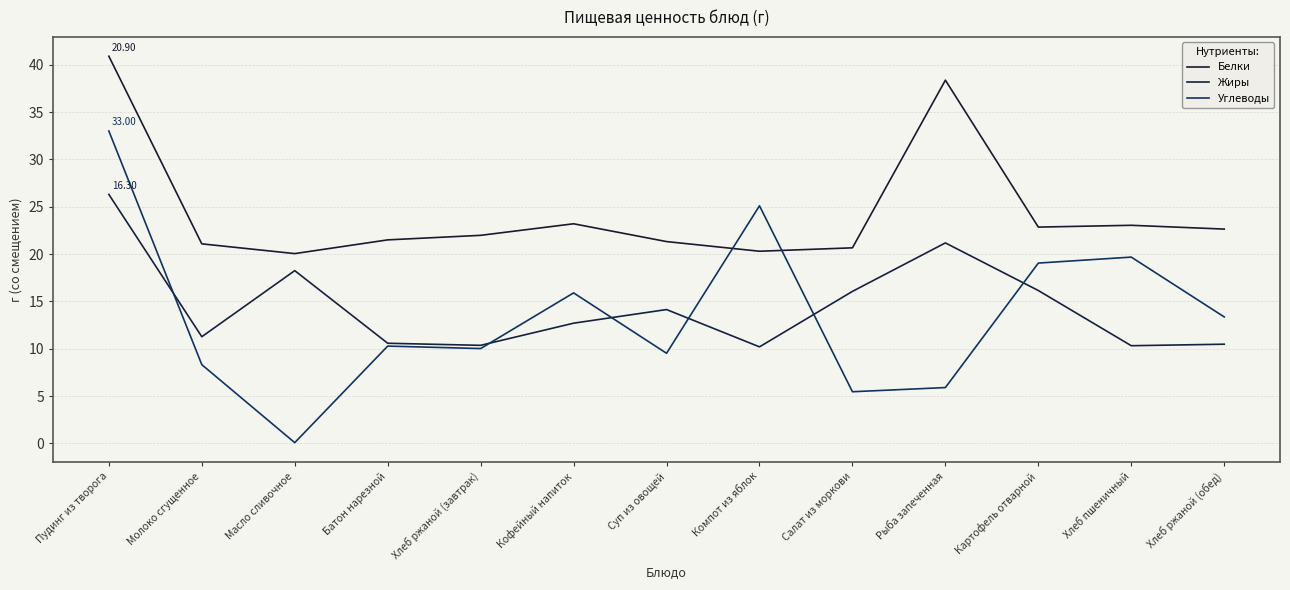

The Углеводы series shows 3.4 at Хлеб ржаной (обед). True or false?

False